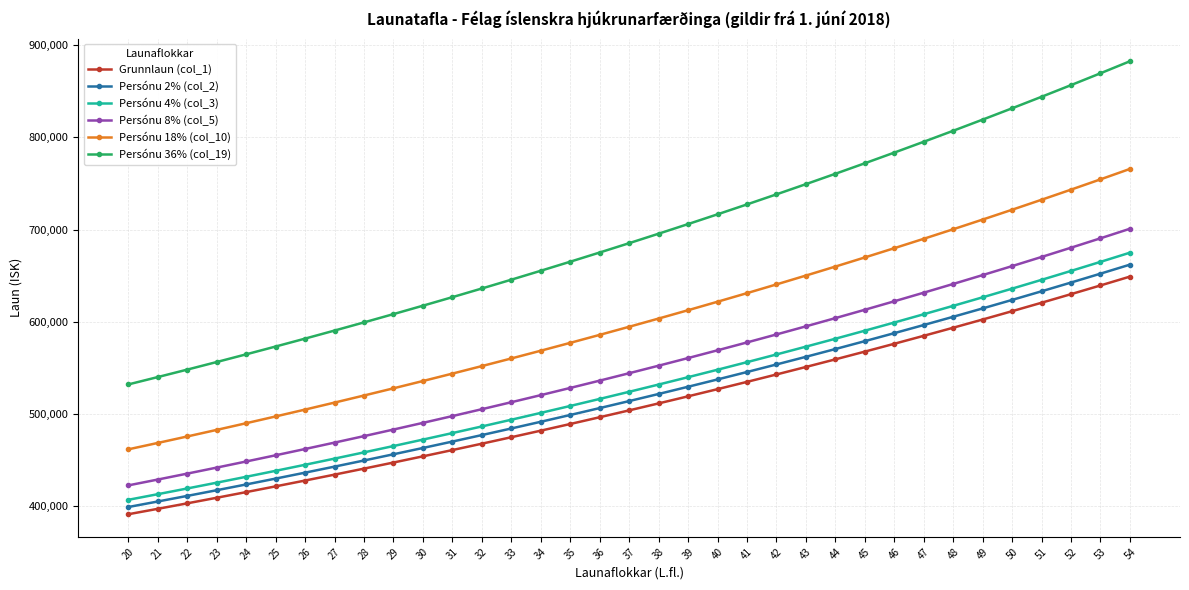

Which series has the largest total across all categories?

Persónu 36% (col_19)